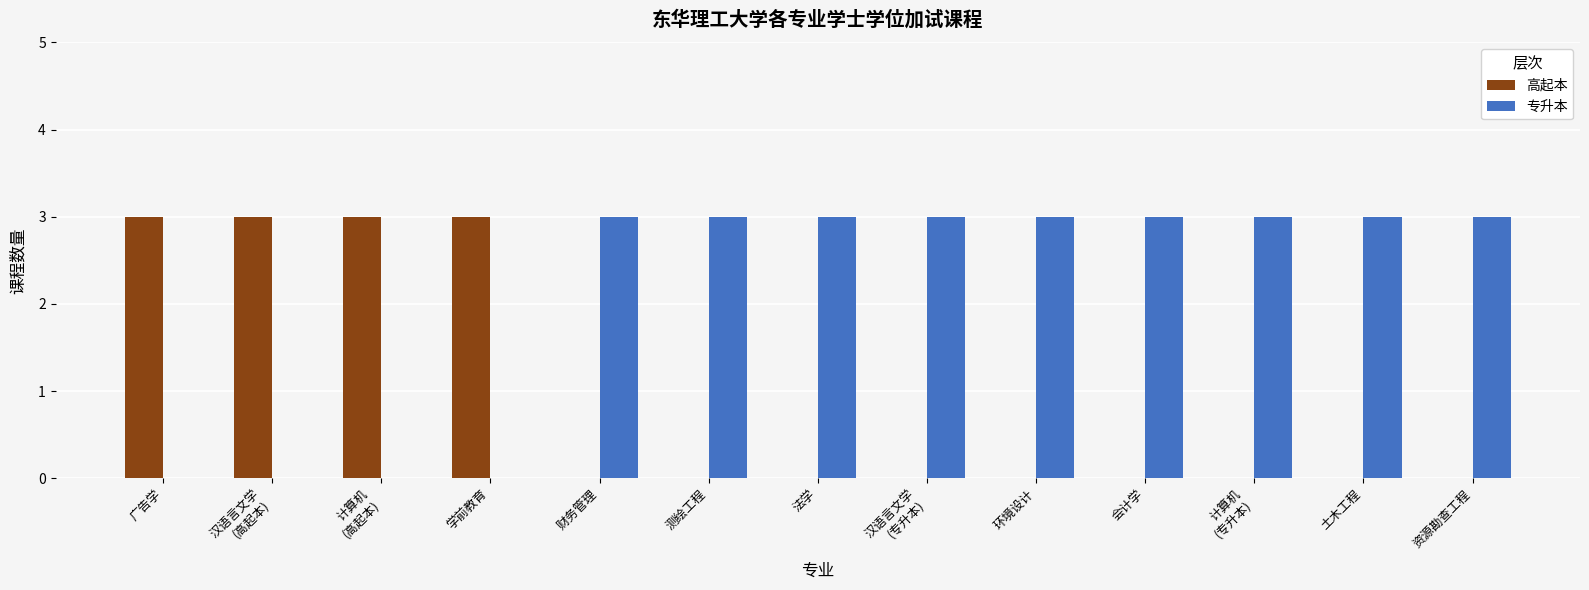

How many series are shown in this chart?

2